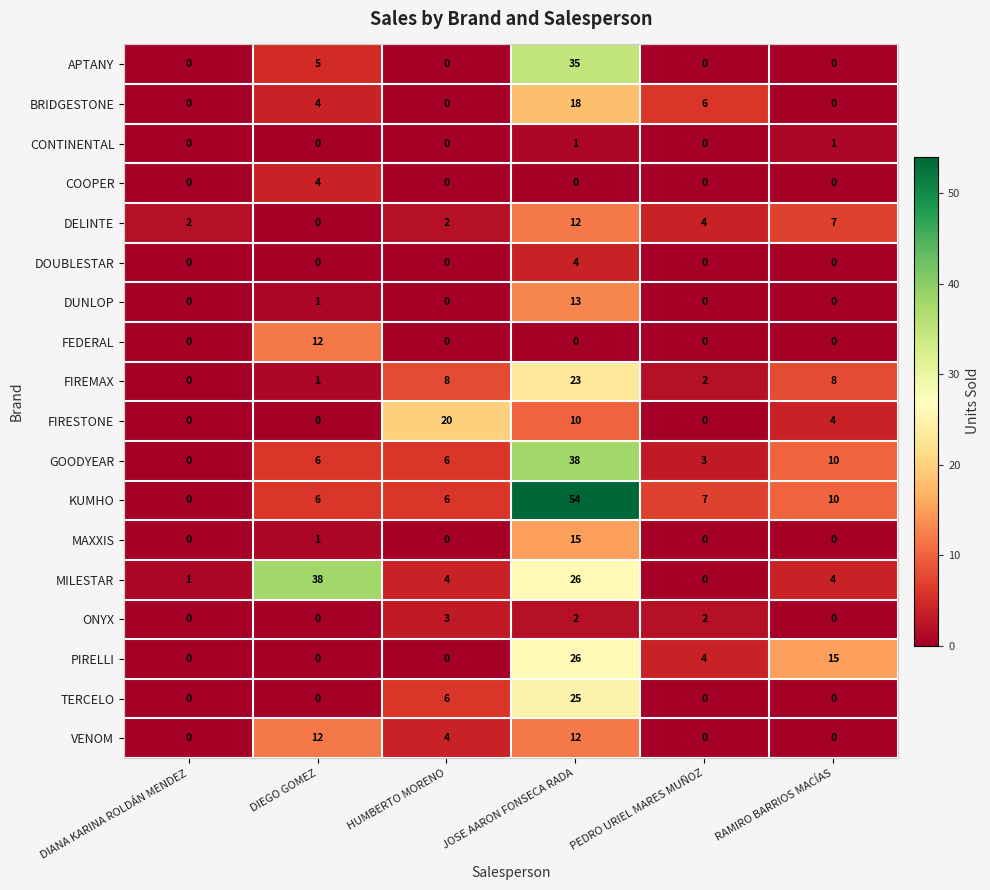

Read the FIREMAX value at RAMIRO BARRIOS MACÍAS, to the nearest 5.

10